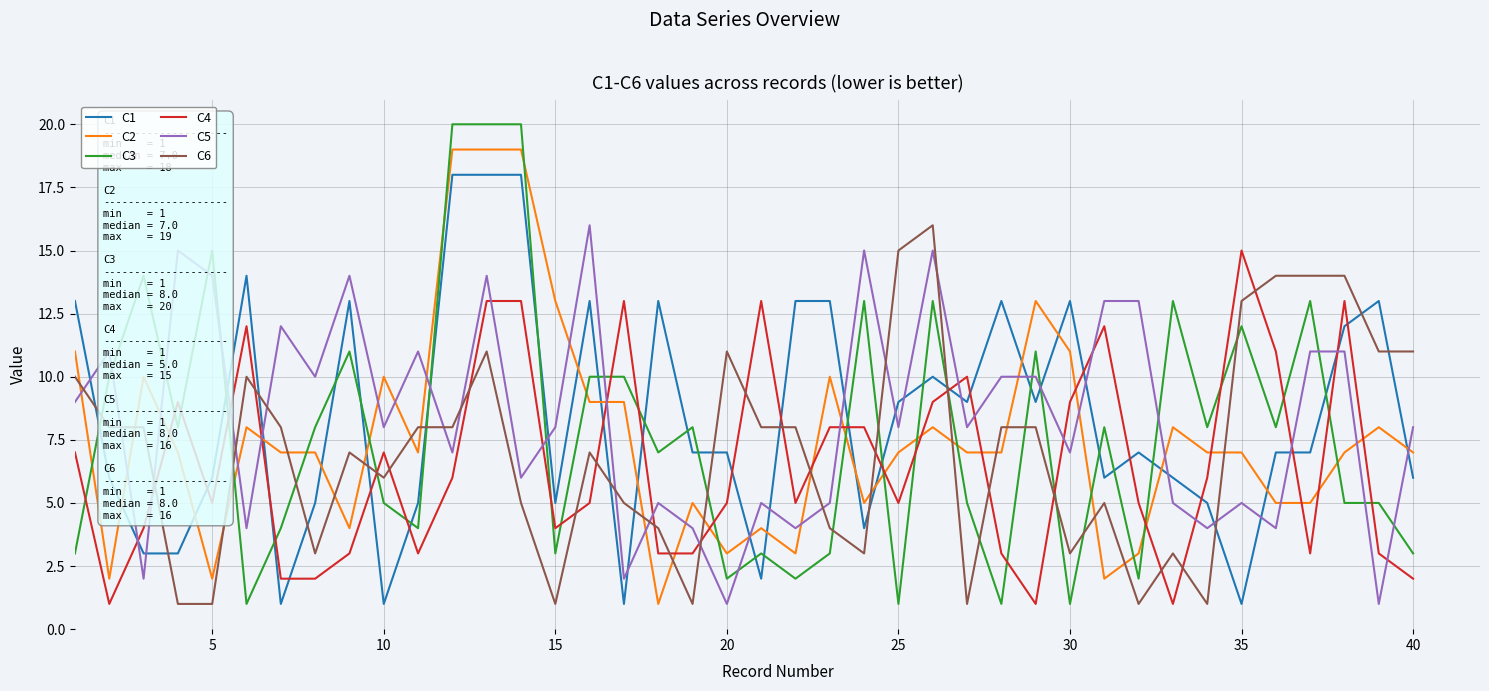

Which series has the widest spread of values?

C3